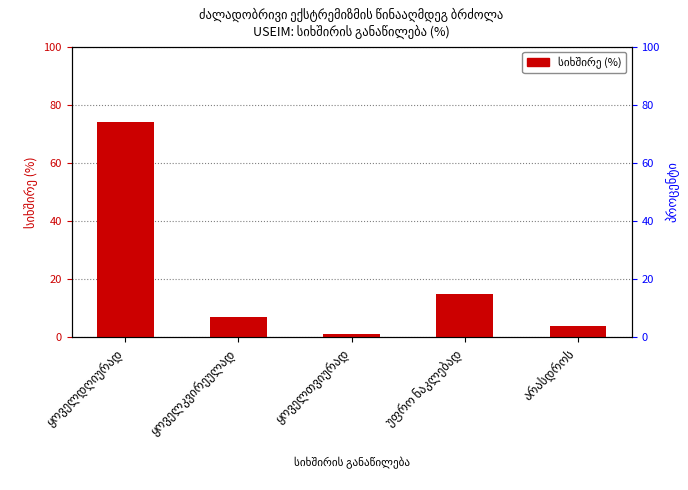

Rank the categories by value from highest to lowest.

ყოველდღიურად, უფრო ნაკლებად, ყოველკვირეულად, არასდროს, ყოველთვიურად